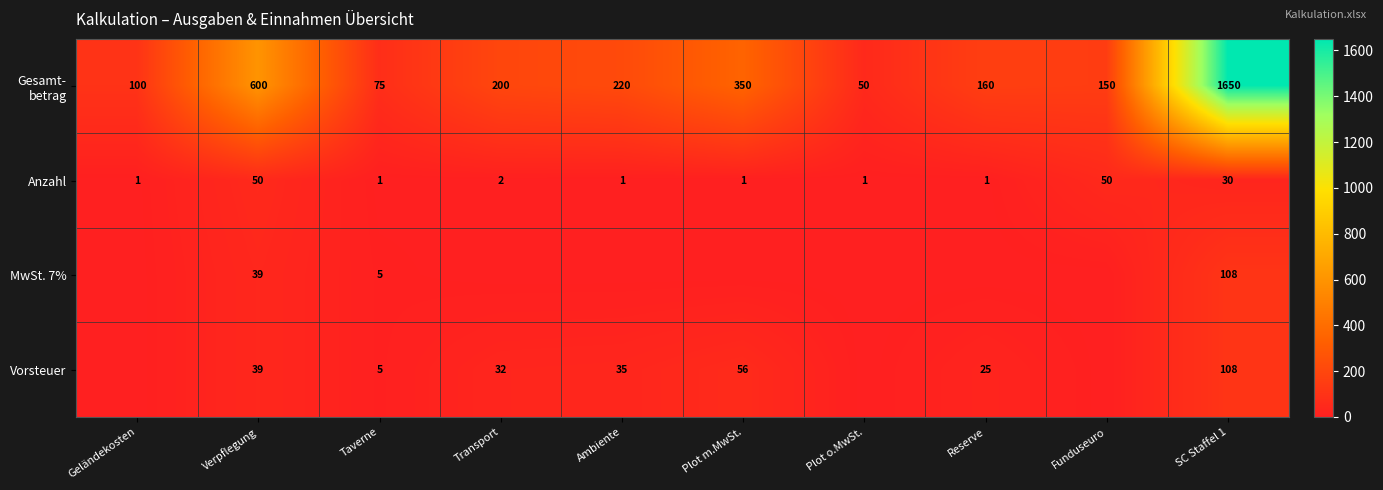

What is the total value across all series at Plot m.MwSt.?

406.9